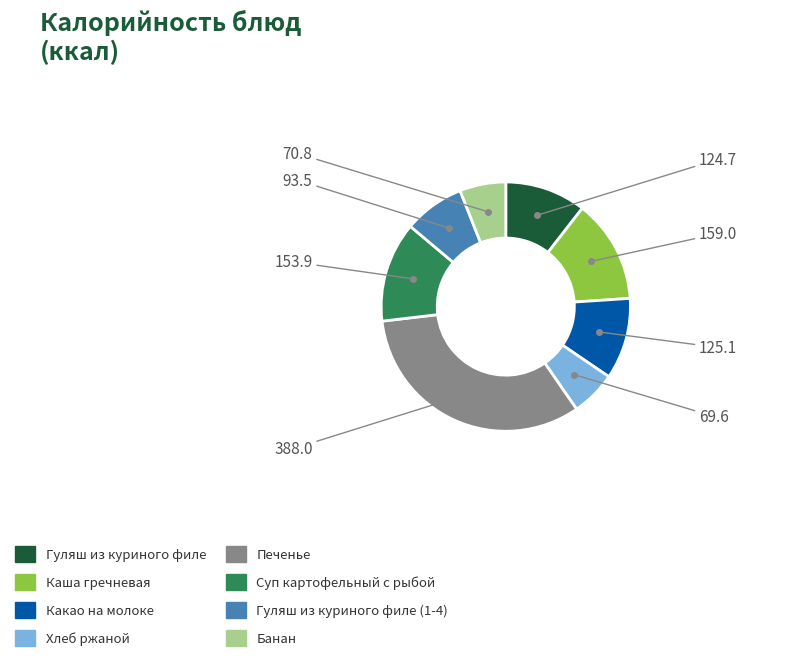

Is there any slice that represents more than half of the pie?

No